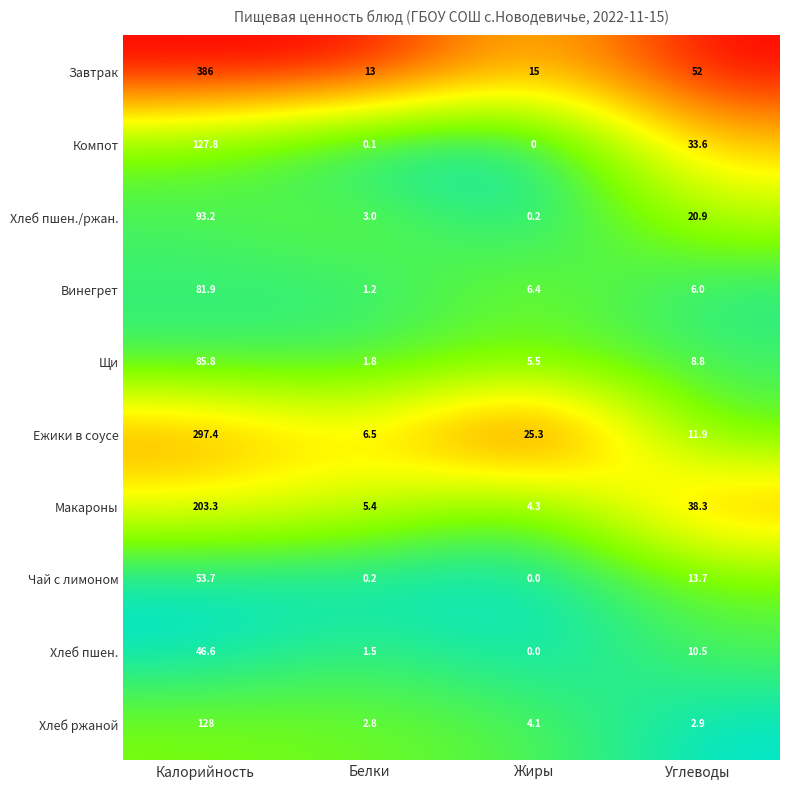

At which category is the sum across all series the highest?

Калорийность